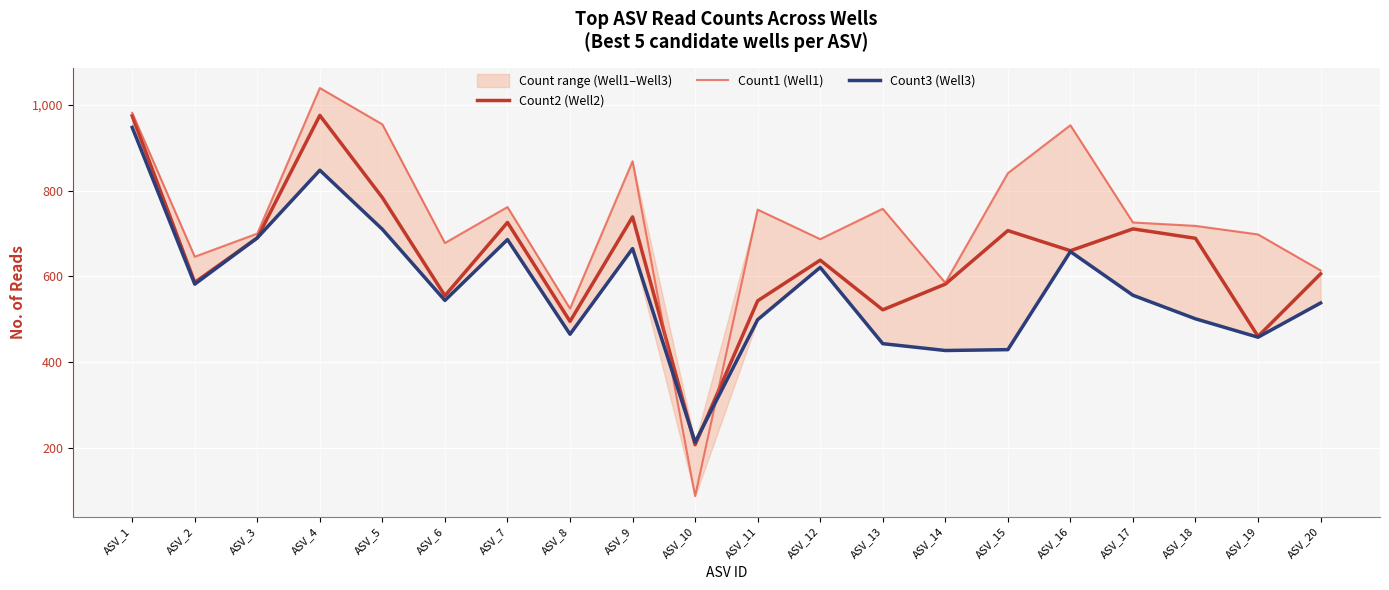

The Count3 (Well3) series shows 582 at ASV_2. True or false?

True